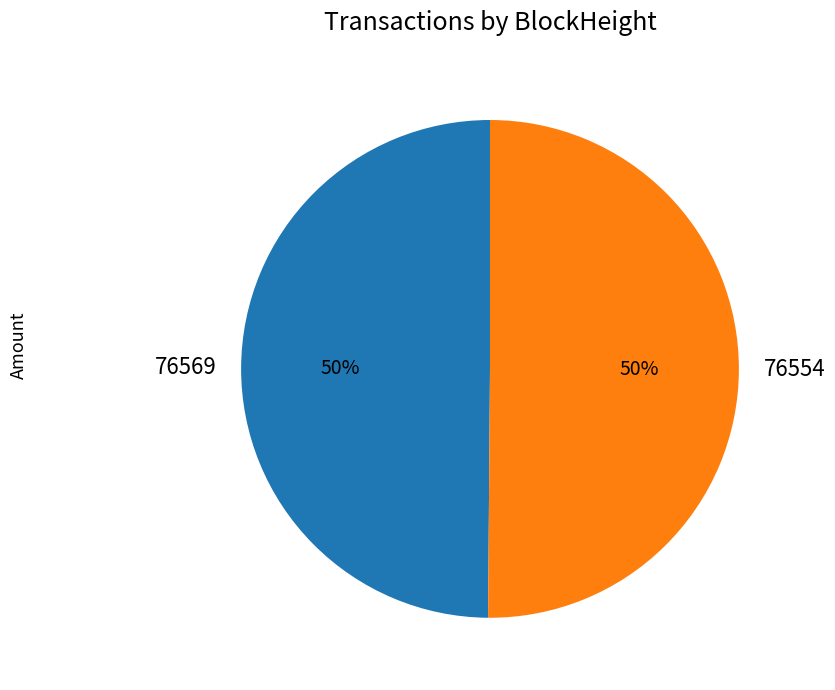

True or false: 76569 accounts for 42% of the total.

False